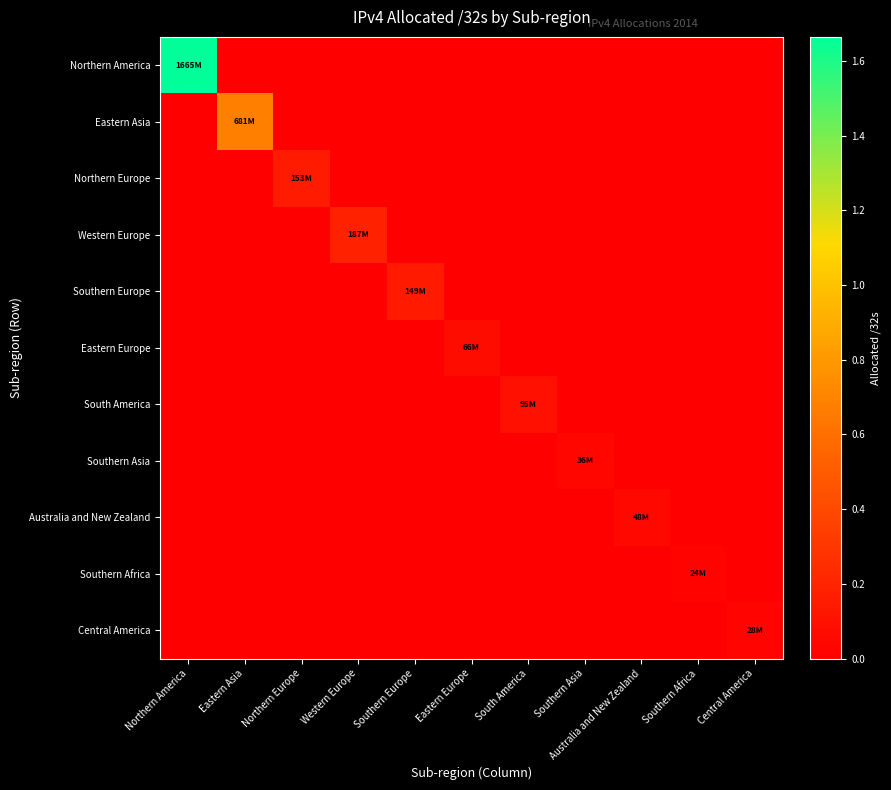

Reading right to left, what are all the values shown in this chart?

Northern America: Central America=0	Southern Africa=0	Australia and New Zealand=0	Southern Asia=0	South America=0	Eastern Europe=0	Southern Europe=0	Western Europe=0	Northern Europe=0	Eastern Asia=0	Northern America=1664676992
Eastern Asia: Central America=0	Southern Africa=0	Australia and New Zealand=0	Southern Asia=0	South America=0	Eastern Europe=0	Southern Europe=0	Western Europe=0	Northern Europe=0	Eastern Asia=680836204	Northern America=0
Northern Europe: Central America=0	Southern Africa=0	Australia and New Zealand=0	Southern Asia=0	South America=0	Eastern Europe=0	Southern Europe=0	Western Europe=0	Northern Europe=153305408	Eastern Asia=0	Northern America=0
Western Europe: Central America=0	Southern Africa=0	Australia and New Zealand=0	Southern Asia=0	South America=0	Eastern Europe=0	Southern Europe=0	Western Europe=186708544	Northern Europe=0	Eastern Asia=0	Northern America=0
Southern Europe: Central America=0	Southern Africa=0	Australia and New Zealand=0	Southern Asia=0	South America=0	Eastern Europe=0	Southern Europe=149187248	Western Europe=0	Northern Europe=0	Eastern Asia=0	Northern America=0
Eastern Europe: Central America=0	Southern Africa=0	Australia and New Zealand=0	Southern Asia=0	South America=0	Eastern Europe=65958472	Southern Europe=0	Western Europe=0	Northern Europe=0	Eastern Asia=0	Northern America=0
South America: Central America=0	Southern Africa=0	Australia and New Zealand=0	Southern Asia=0	South America=94766080	Eastern Europe=0	Southern Europe=0	Western Europe=0	Northern Europe=0	Eastern Asia=0	Northern America=0
Southern Asia: Central America=0	Southern Africa=0	Australia and New Zealand=0	Southern Asia=35634688	South America=0	Eastern Europe=0	Southern Europe=0	Western Europe=0	Northern Europe=0	Eastern Asia=0	Northern America=0
Australia and New Zealand: Central America=0	Southern Africa=0	Australia and New Zealand=47803392	Southern Asia=0	South America=0	Eastern Europe=0	Southern Europe=0	Western Europe=0	Northern Europe=0	Eastern Asia=0	Northern America=0
Southern Africa: Central America=0	Southern Africa=24121856	Australia and New Zealand=0	Southern Asia=0	South America=0	Eastern Europe=0	Southern Europe=0	Western Europe=0	Northern Europe=0	Eastern Asia=0	Northern America=0
Central America: Central America=28164608	Southern Africa=0	Australia and New Zealand=0	Southern Asia=0	South America=0	Eastern Europe=0	Southern Europe=0	Western Europe=0	Northern Europe=0	Eastern Asia=0	Northern America=0